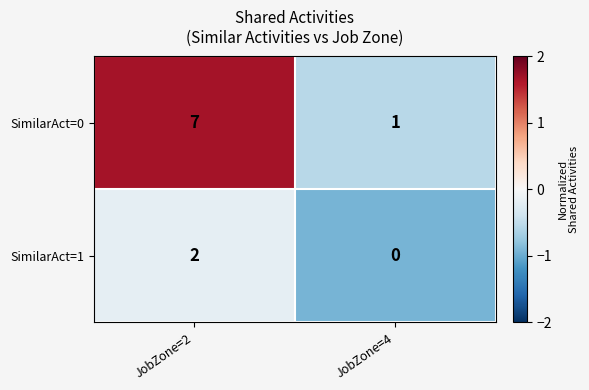

Which label corresponds to the smallest value in the chart?

JobZone=4